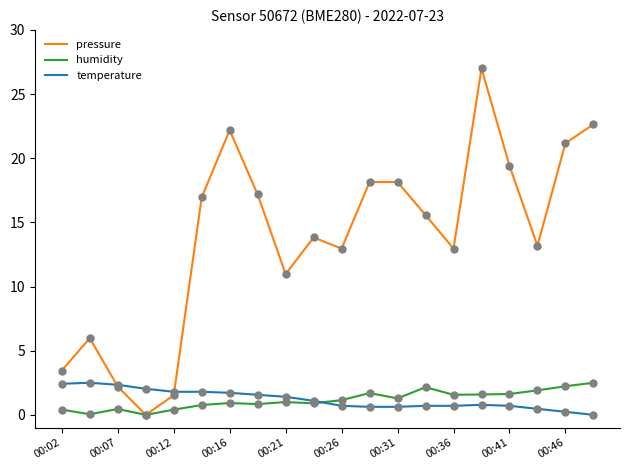

Which series has the largest total across all categories?

pressure